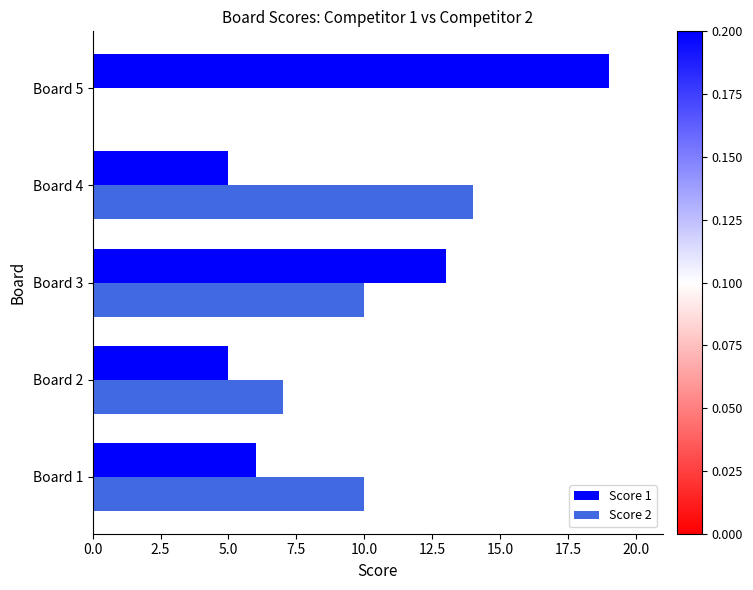

Is the value of Score 2 at Board 2 greater than the value of Score 1 at Board 1?

Yes